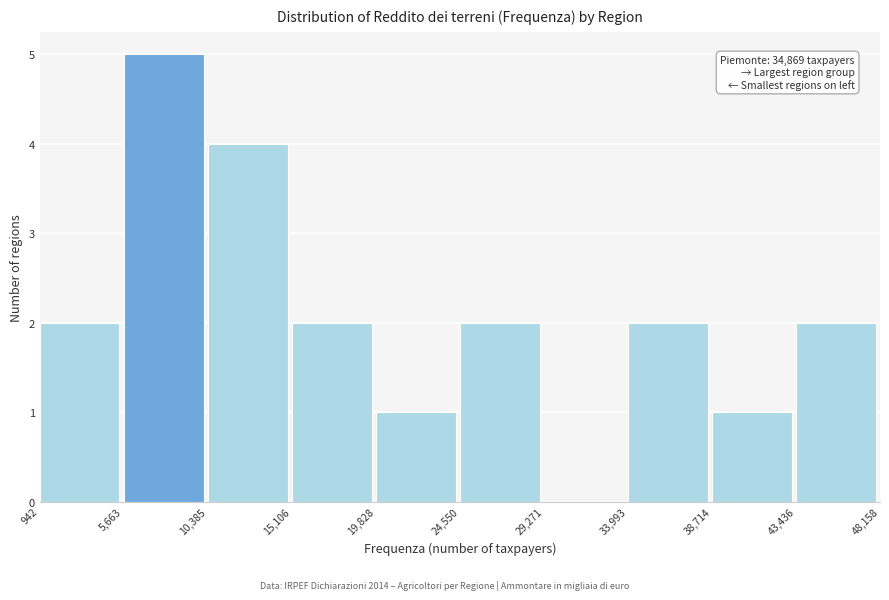

Over which range of the x-axis is the bar tallest?

5,663 to 10,385